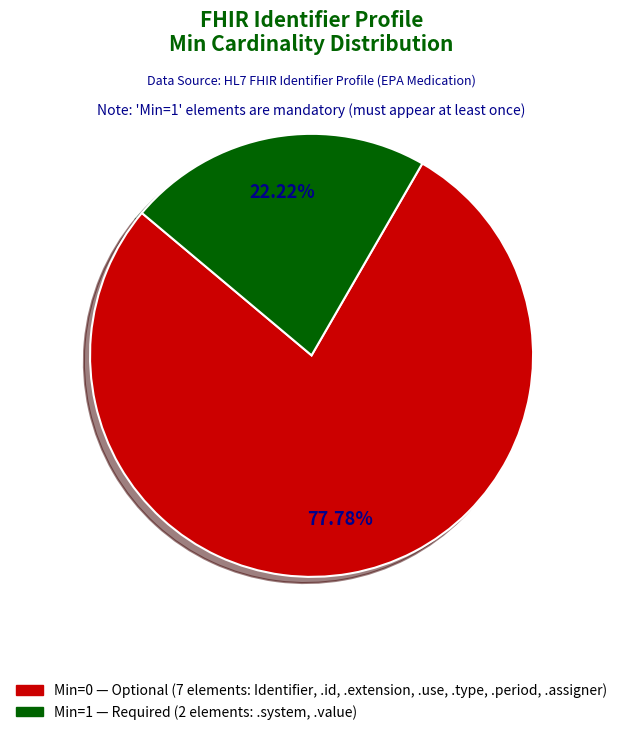

How many segments does this pie chart have?

2